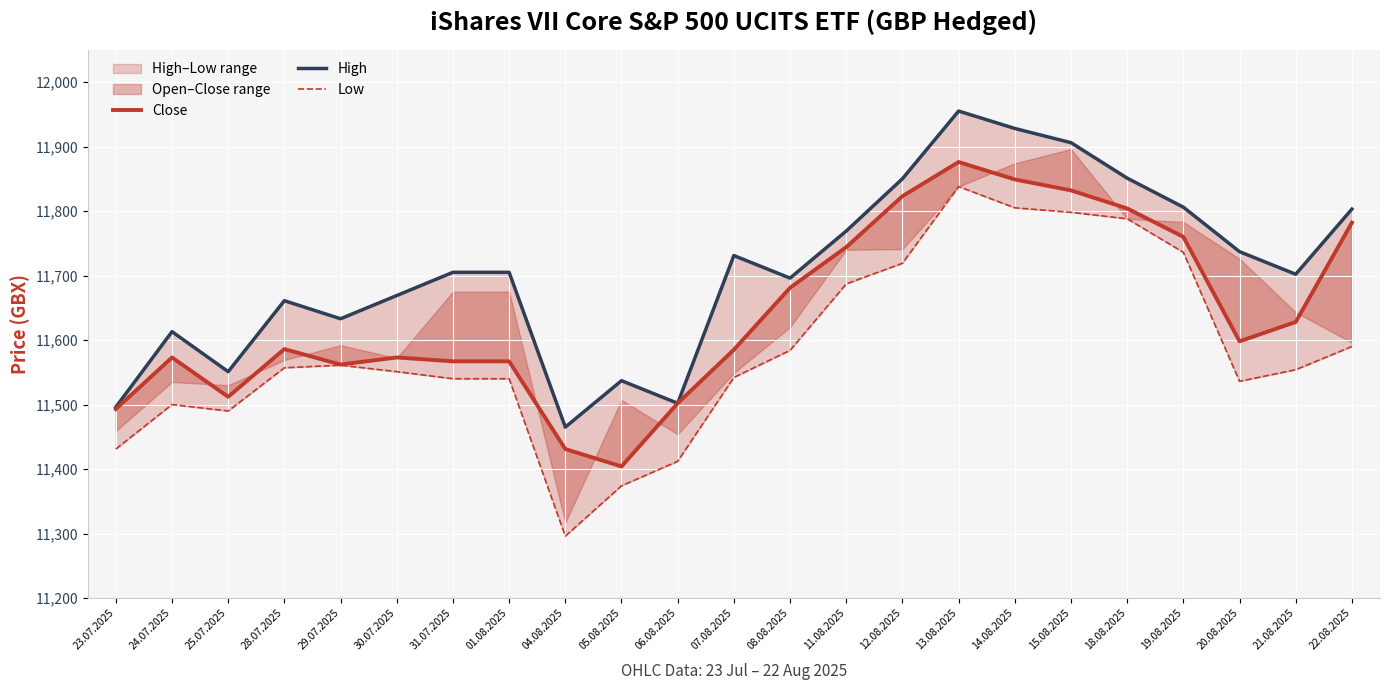

Between 11.08.2025 and 14.08.2025, which series saw the biggest shift?

High